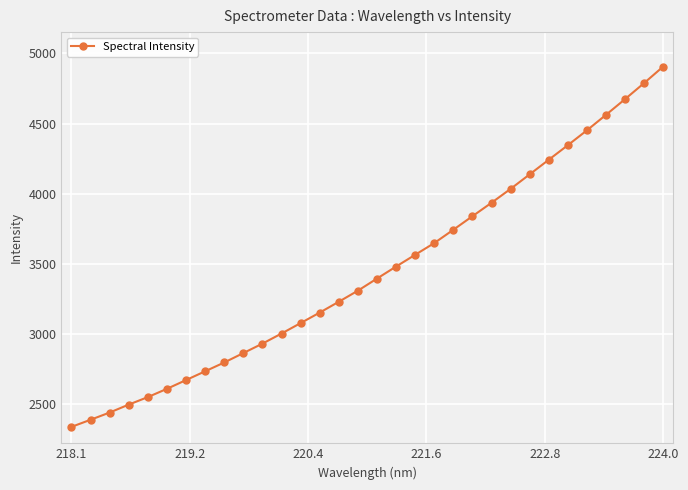

What is the minimum value shown in the chart?

2340.5